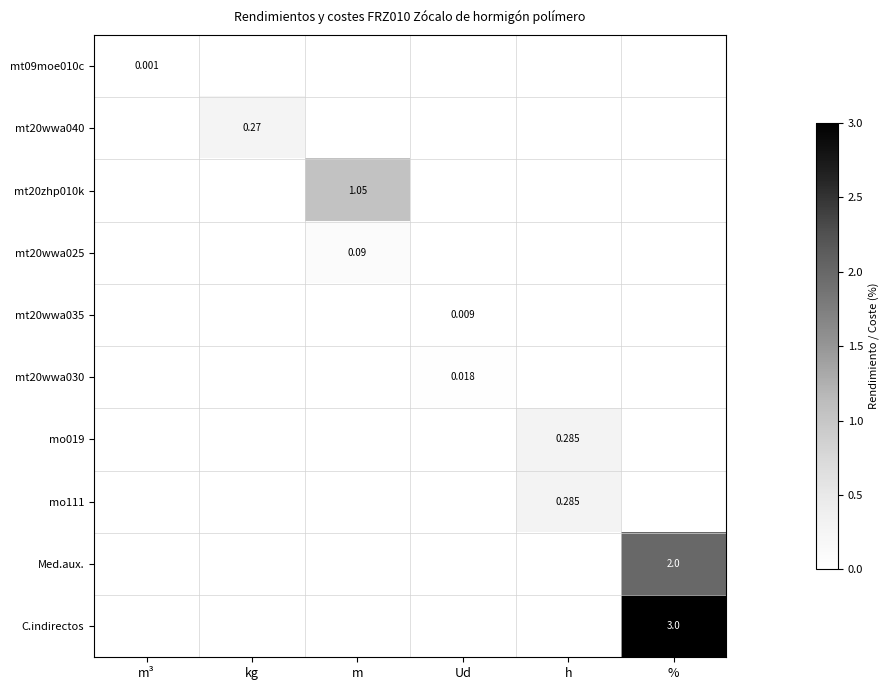

What is the maximum value for mo111?

0.3